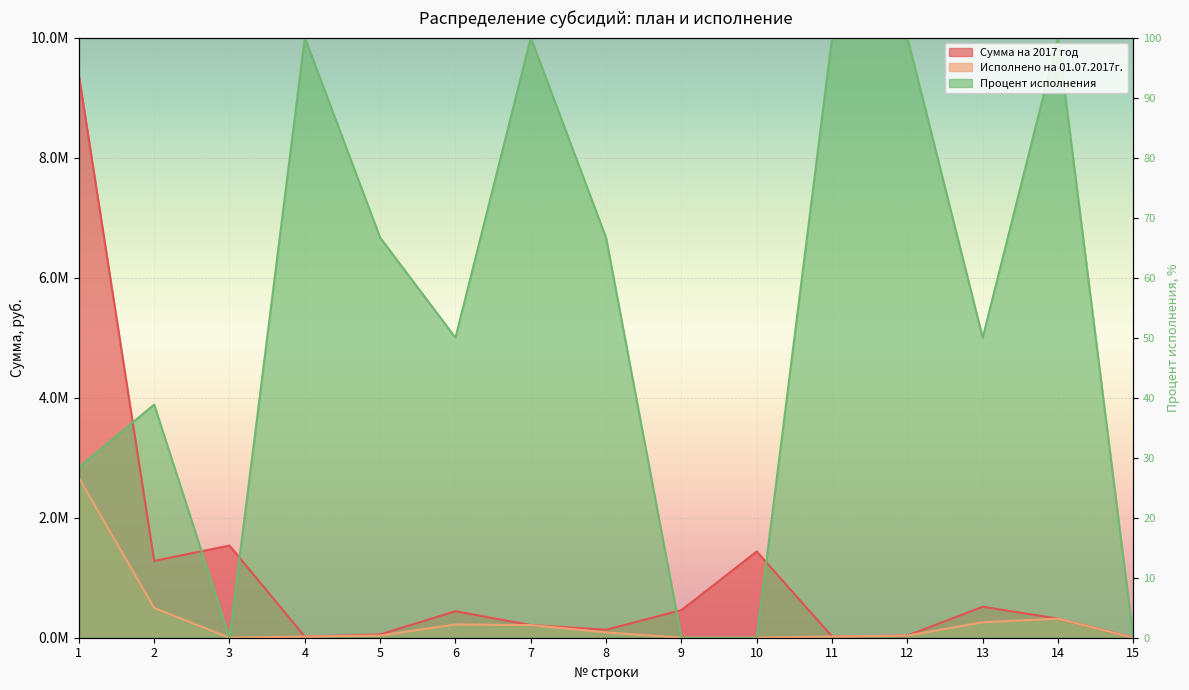

How many times do Процент исполнения and Сумма на 2017 год cross each other?

6